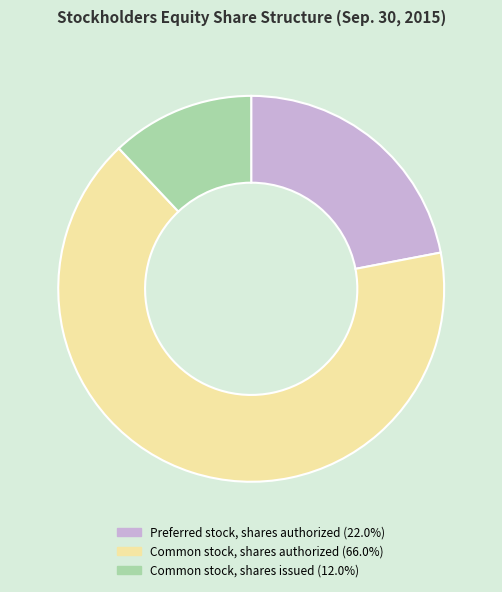

Is there a majority slice in this chart?

Yes